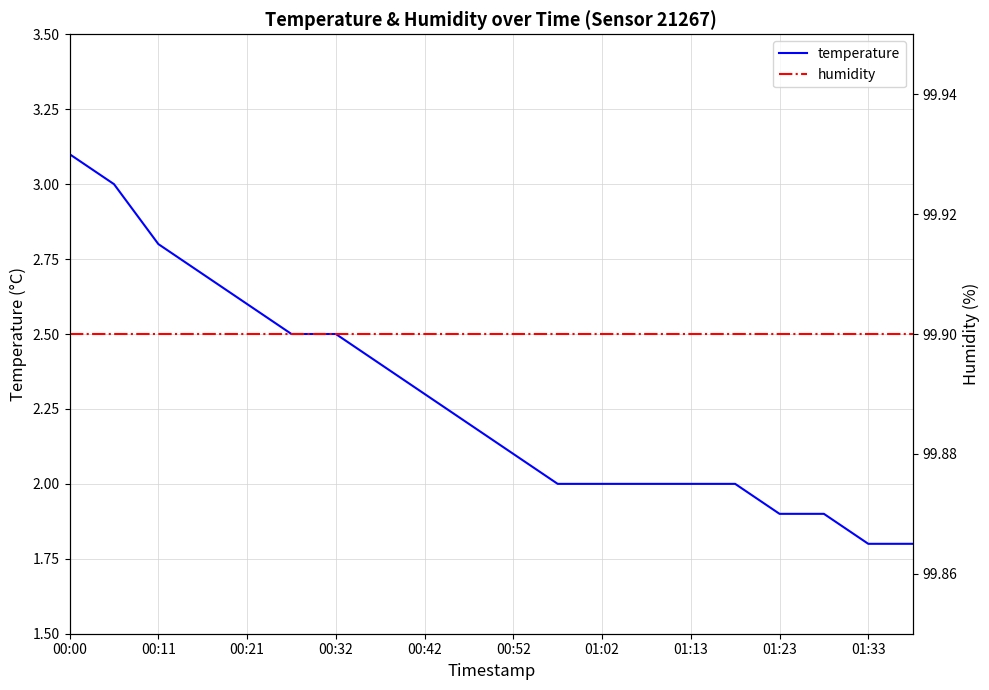

Read the temperature value at 00:52.

2.1